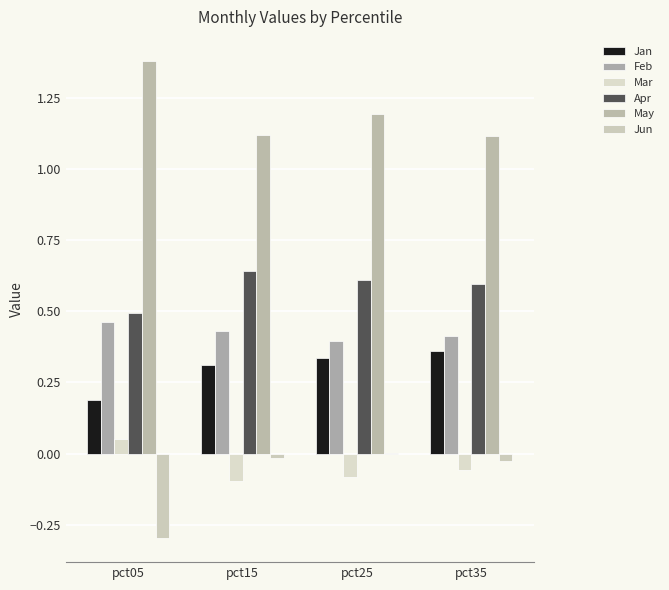

Count the number of data series in this chart.

6